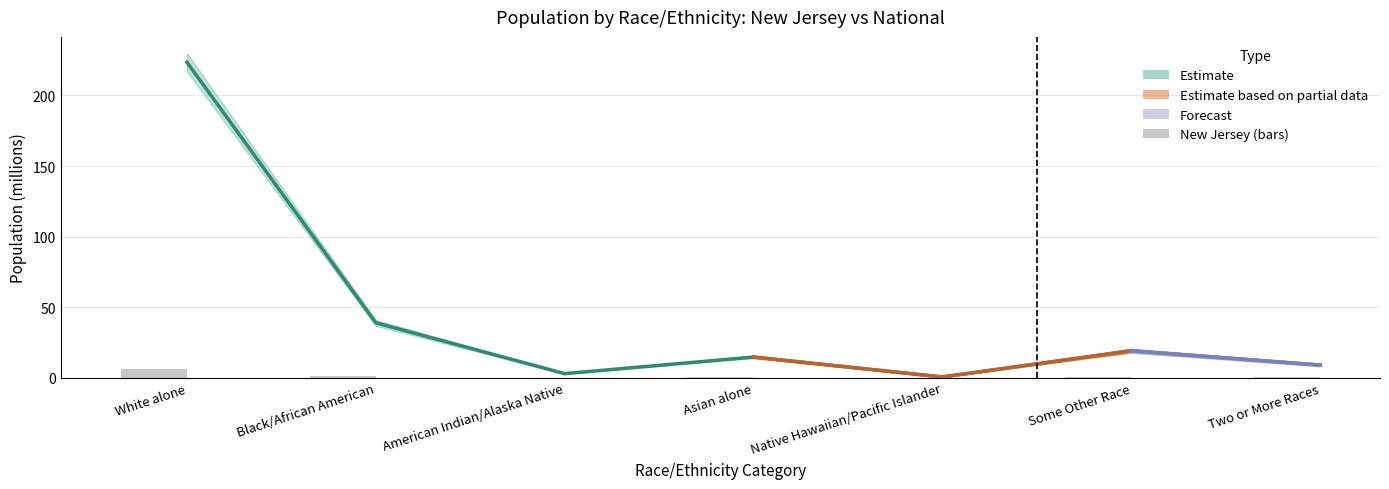

What is the greatest value displayed?

223.6